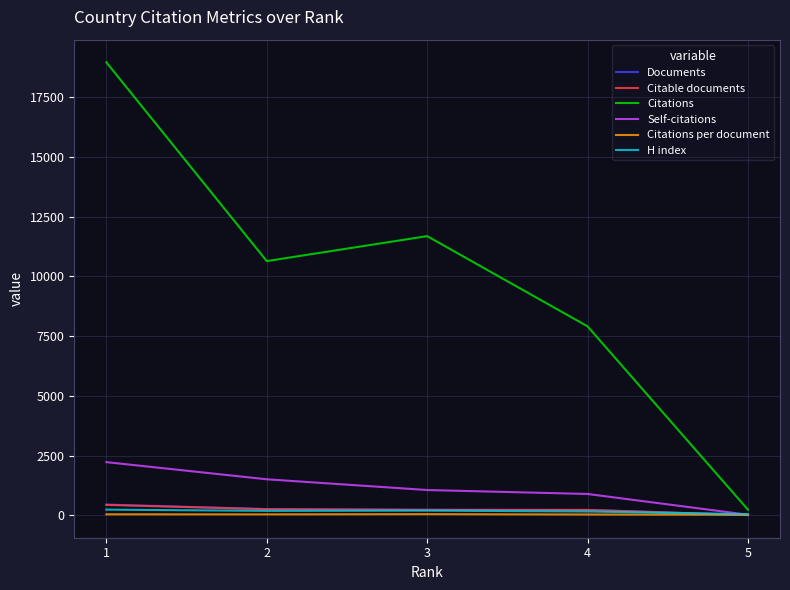

The value of Citations at 5 is 238.0. True or false?

True